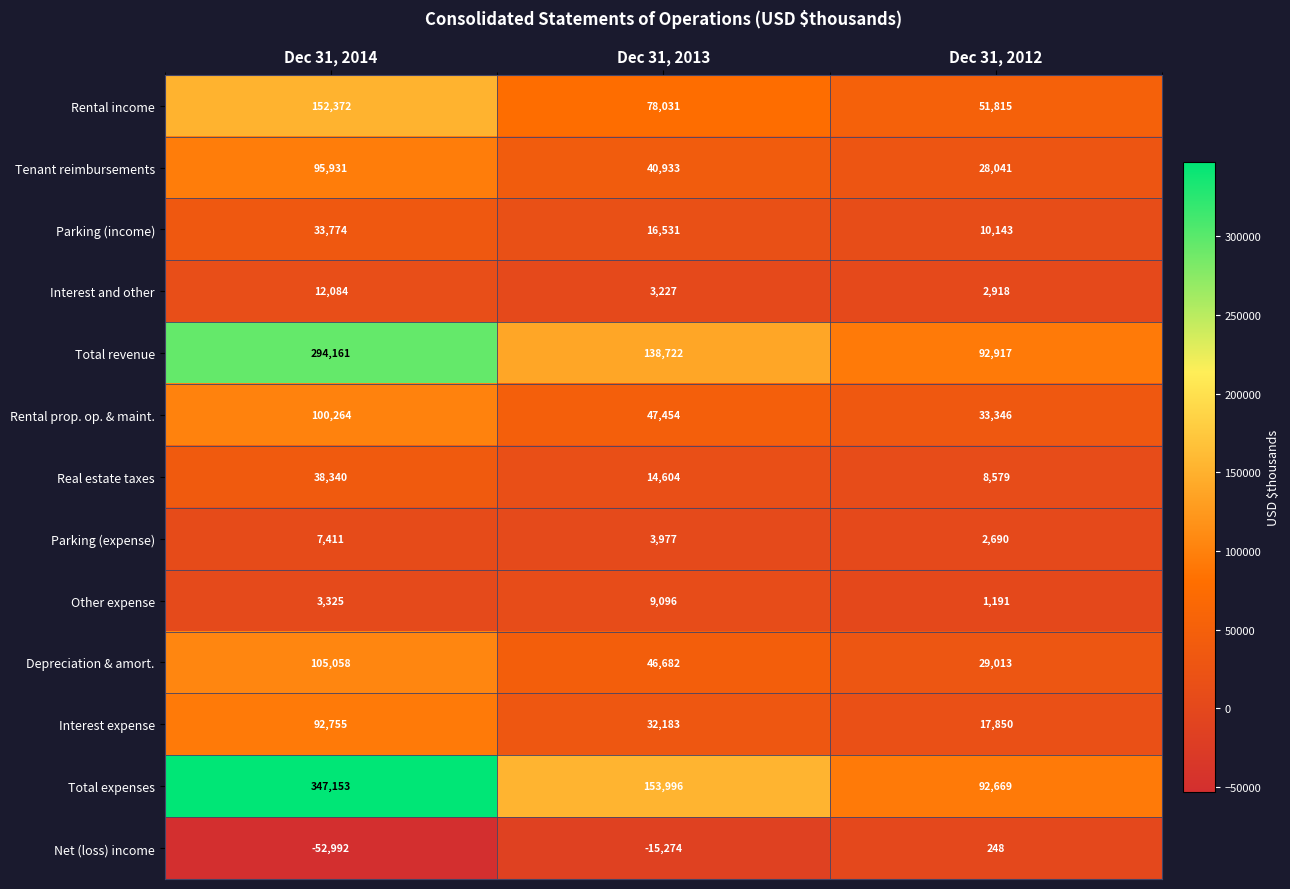

What is the greatest value displayed?

347153